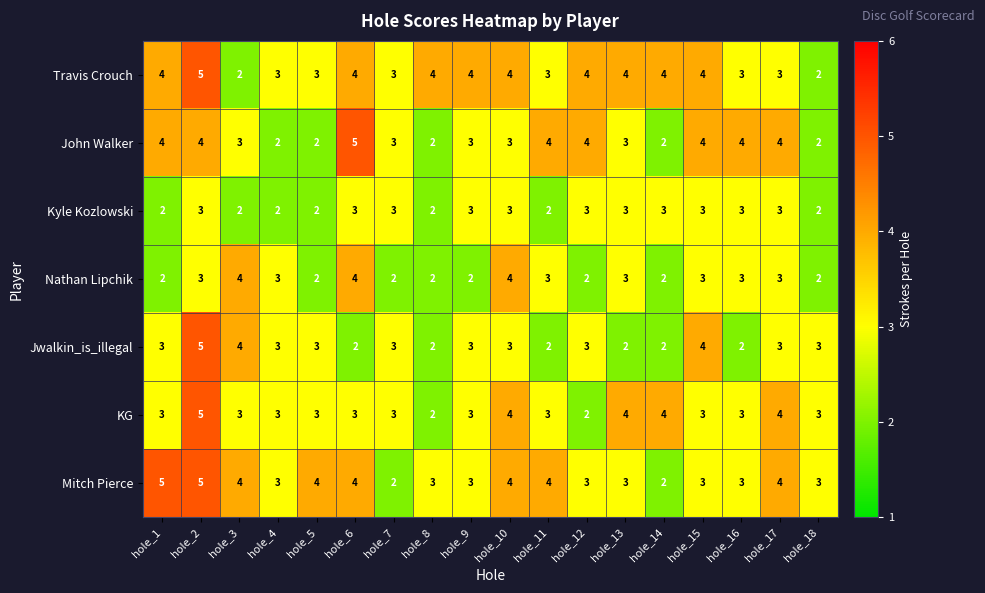

How many values in the John Walker series are below 3?

5